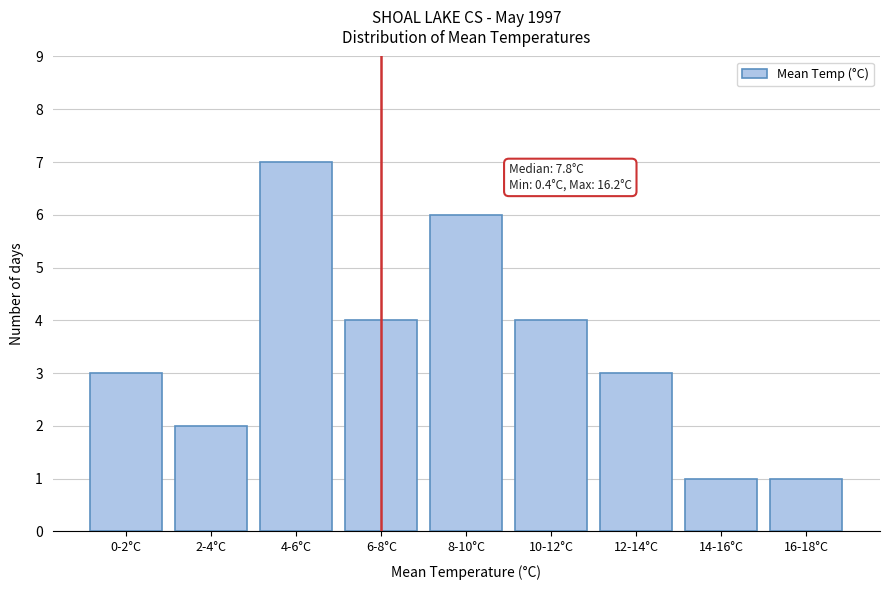

Reading left to right, transcribe all the data shown in this chart.

3	2	7	4	6	4	3	1	1